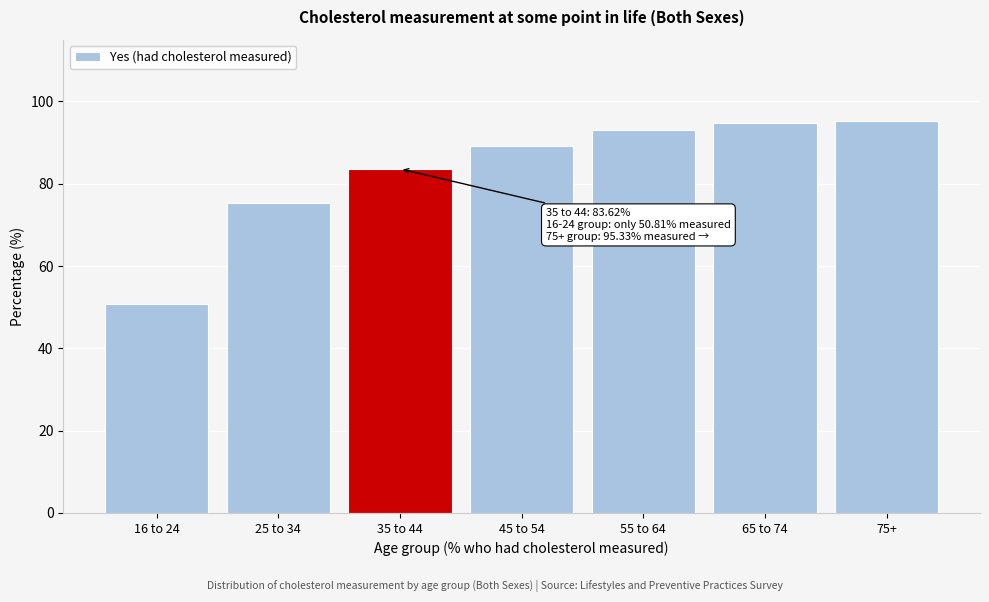

Reading left to right, list all the values displayed in this chart.

16 to 24=50.8	25 to 34=75.4	35 to 44=83.6	45 to 54=89.1	55 to 64=93.0	65 to 74=94.8	75+=95.3